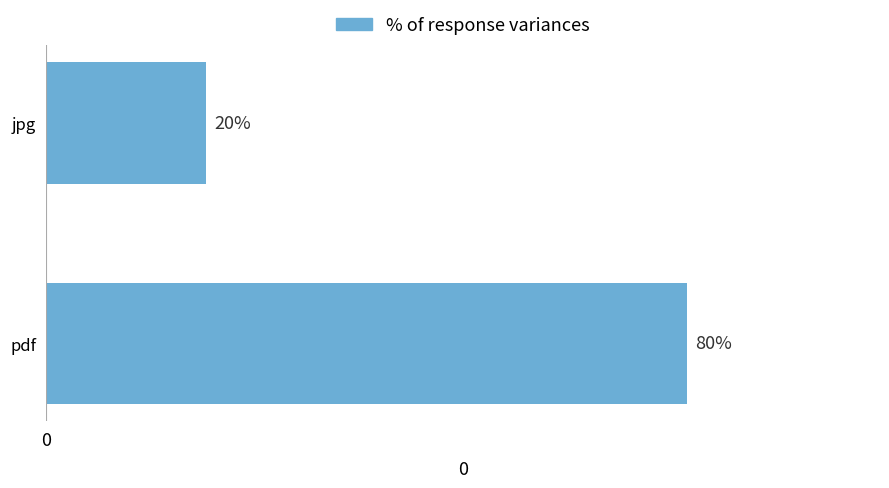

Are the bars horizontal?

Yes